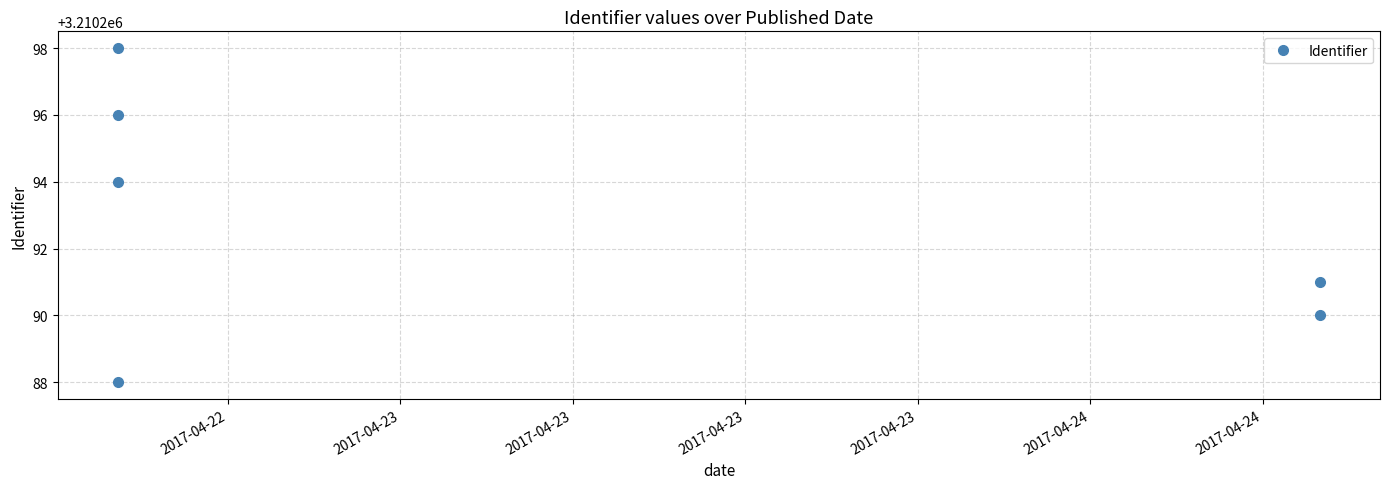

The value at 2017-04-22 is 3210288. True or false?

True